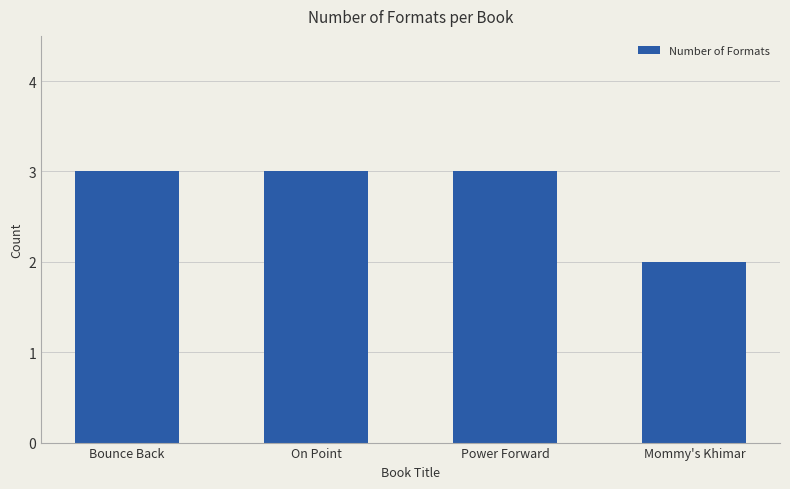

At which label is the value closest to 2?

Mommy's Khimar